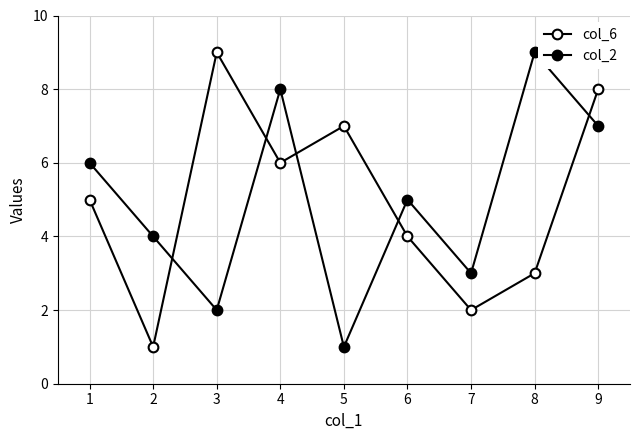

What is the greatest value displayed?

9